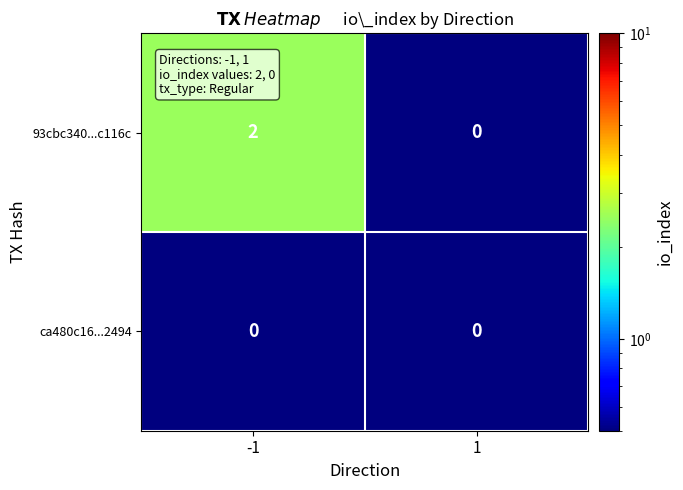

The 93cbc340...c116c series shows 1 at -1. True or false?

False